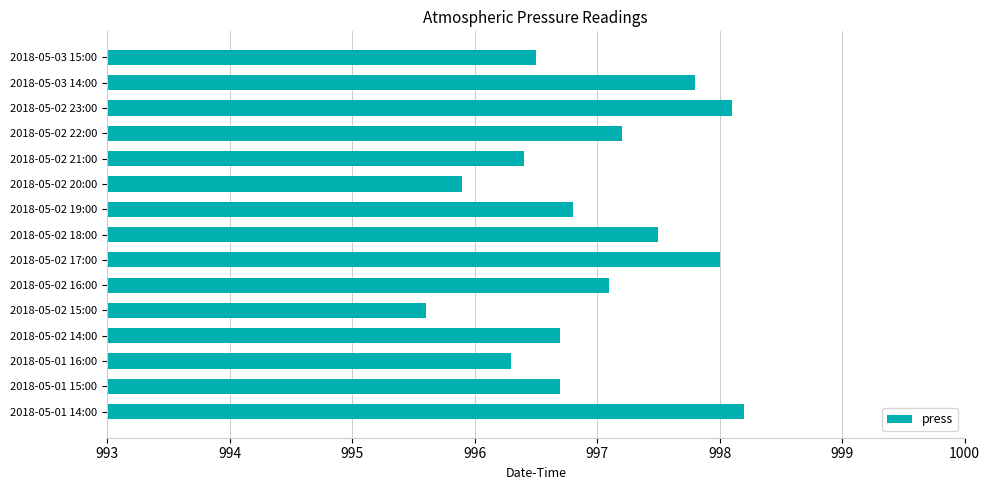

What is the sum of the values at 2018-05-03 14:00 and 2018-05-02 16:00?

1994.9